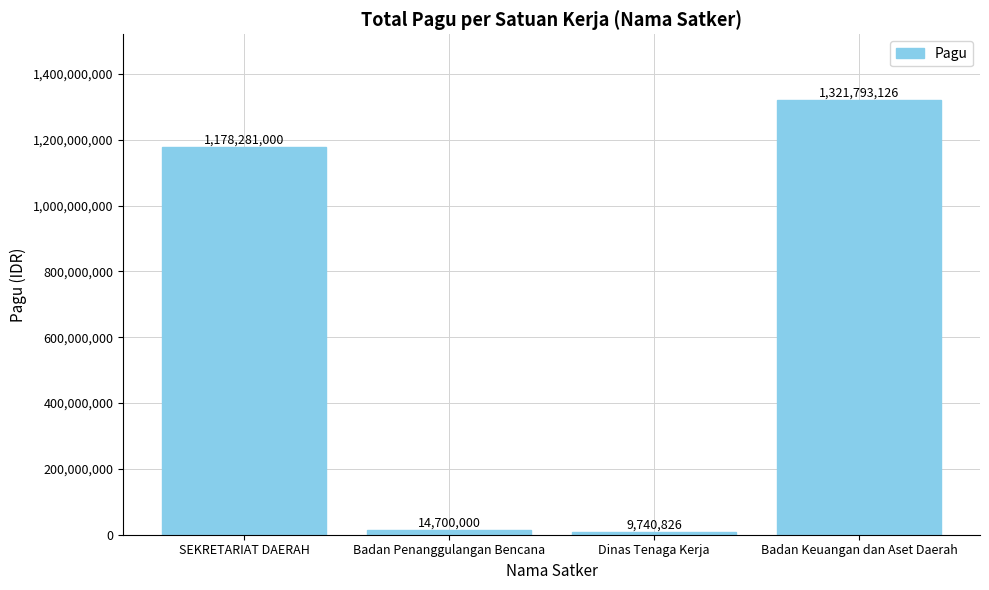

What is the difference between the second highest and minimum values?

1168540174